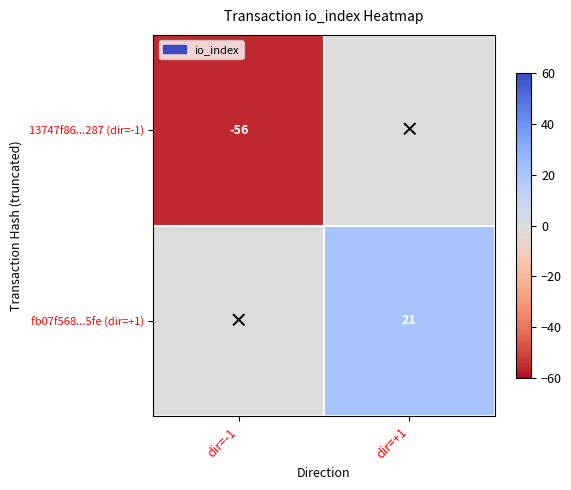

The 13747f86...287 (dir=-1) series shows -56 at dir=-1. True or false?

True